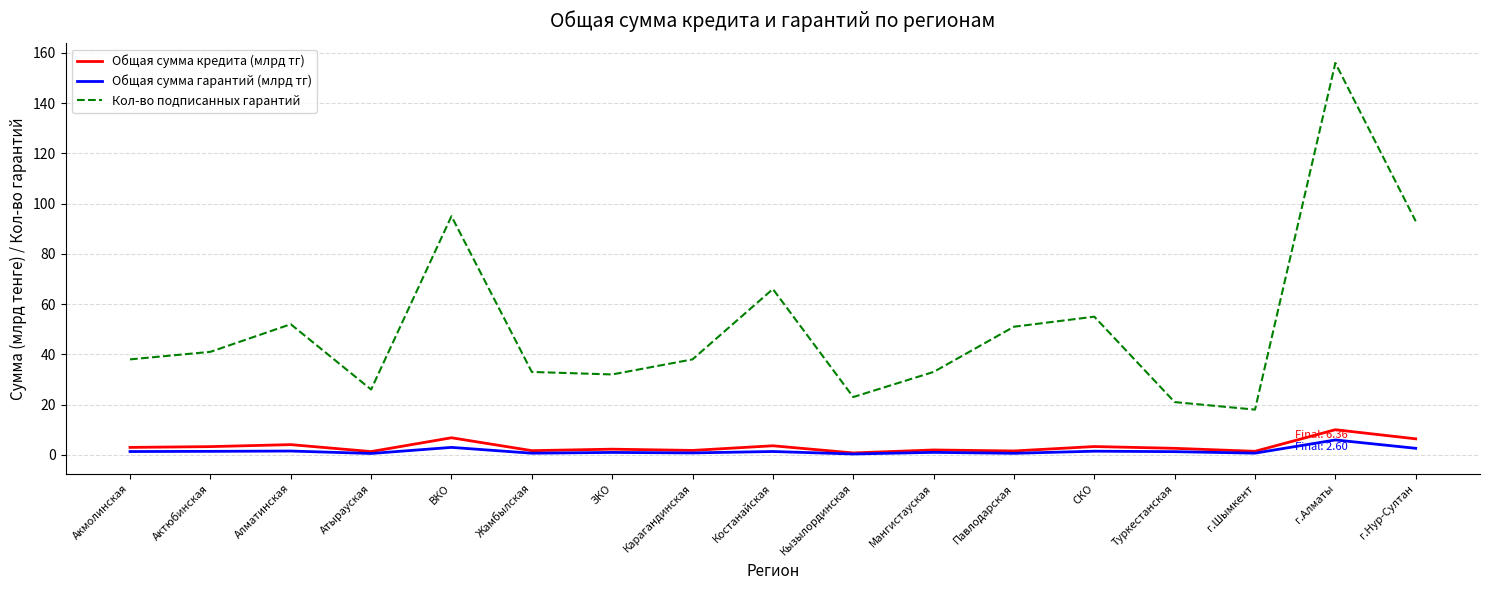

What is the greatest value displayed?

156.0